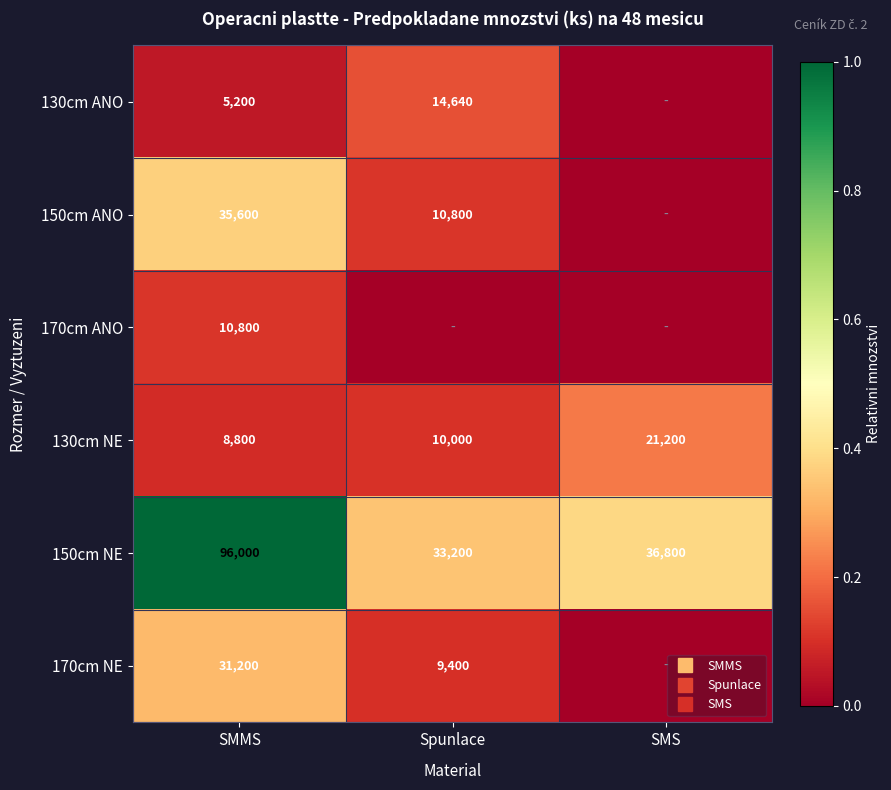

Is it true that 150cm NE equals 0.3 at Spunlace?

True